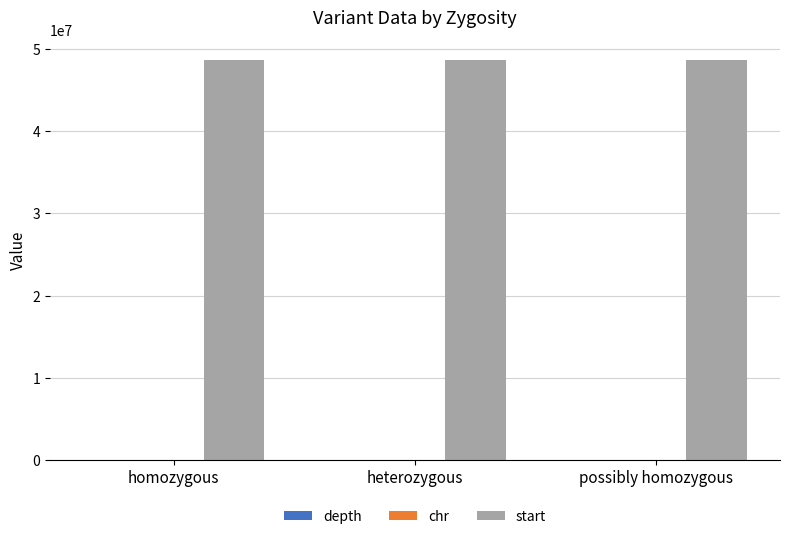

Count the number of data series in this chart.

3